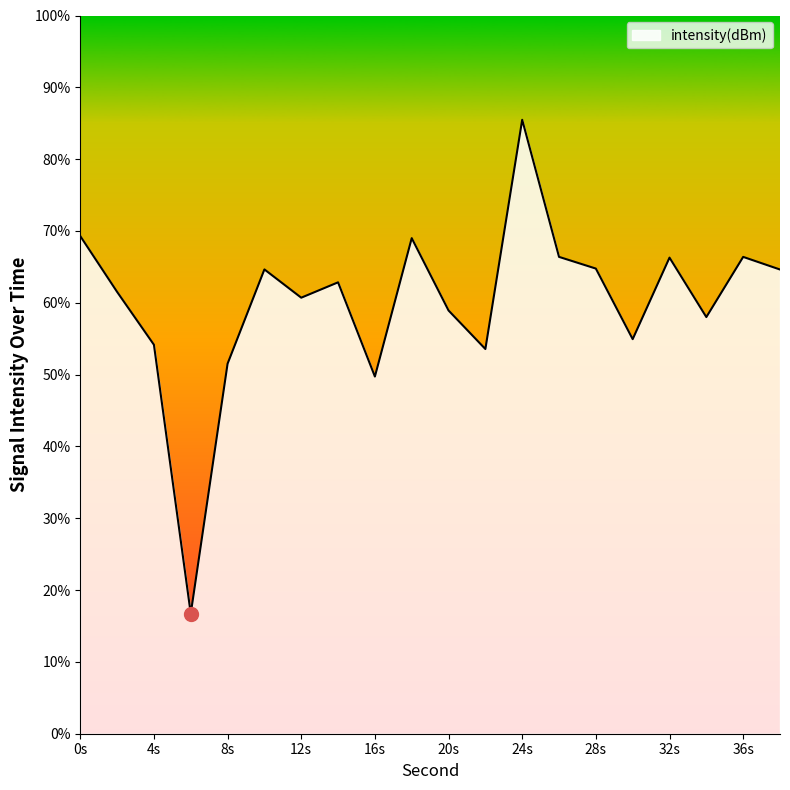

What is the minimum value shown in the chart?

16.7